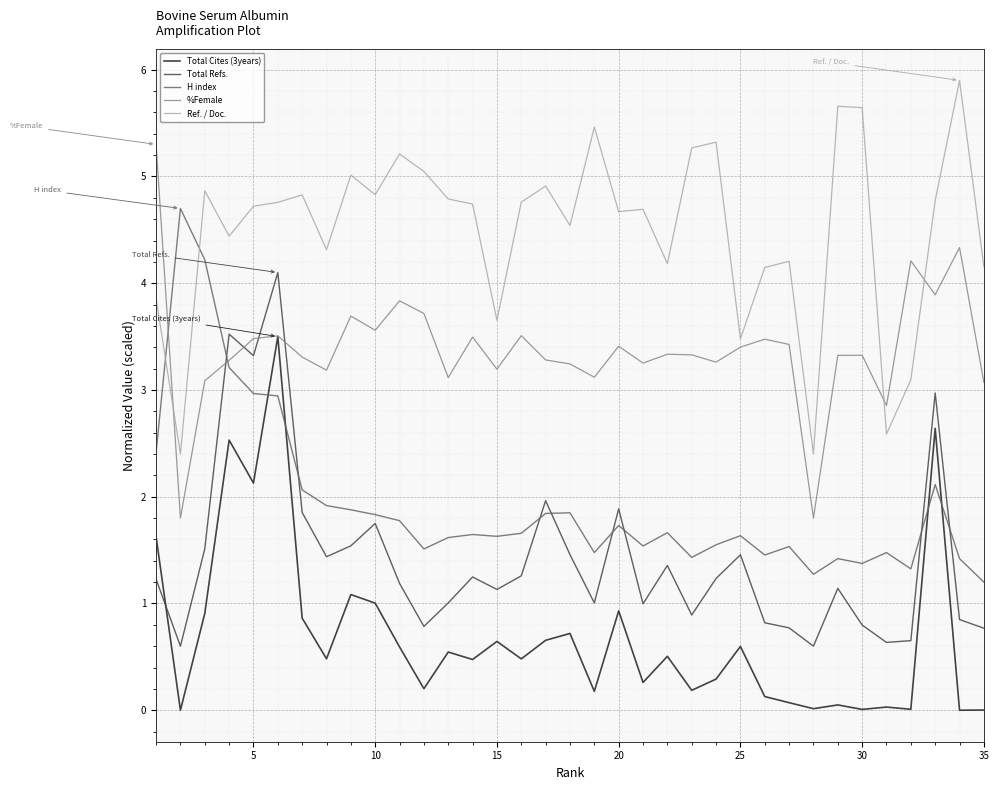

What is the maximum value for %Female?

5.3